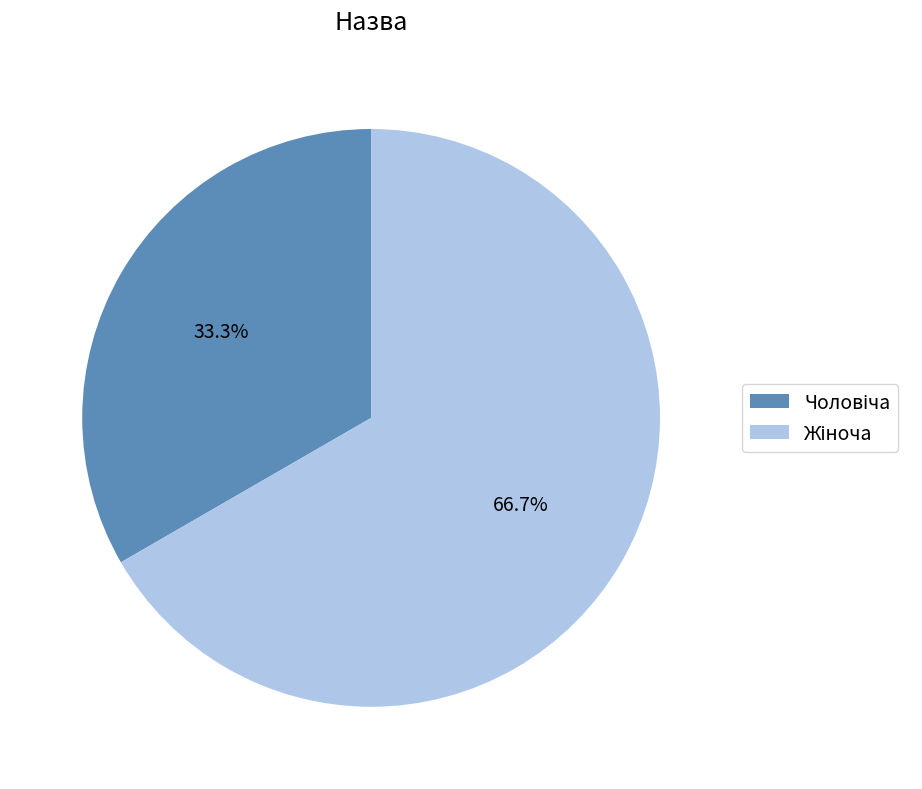

Is there a majority slice in this chart?

Yes